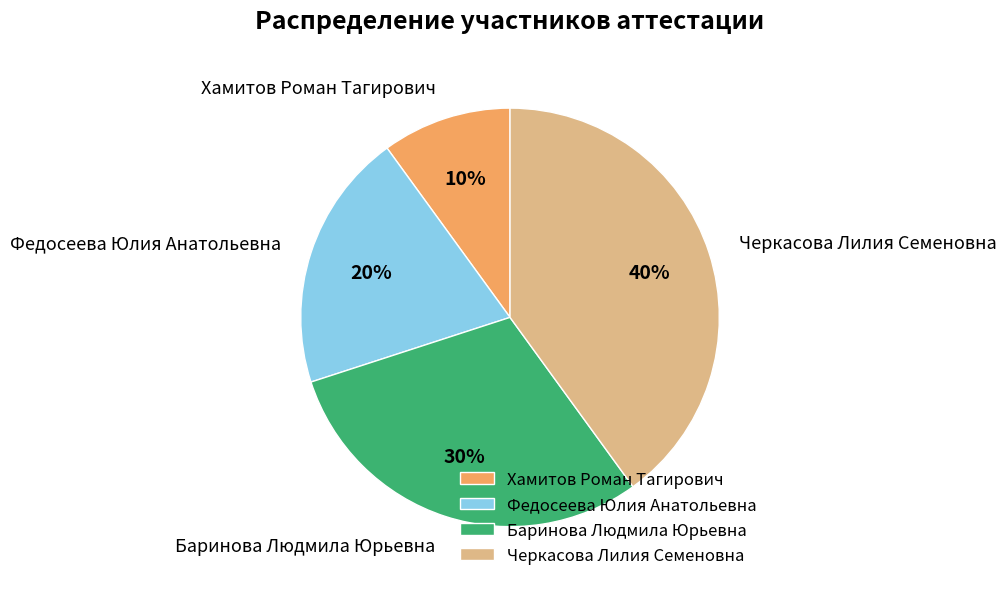

Is there a majority slice in this chart?

No